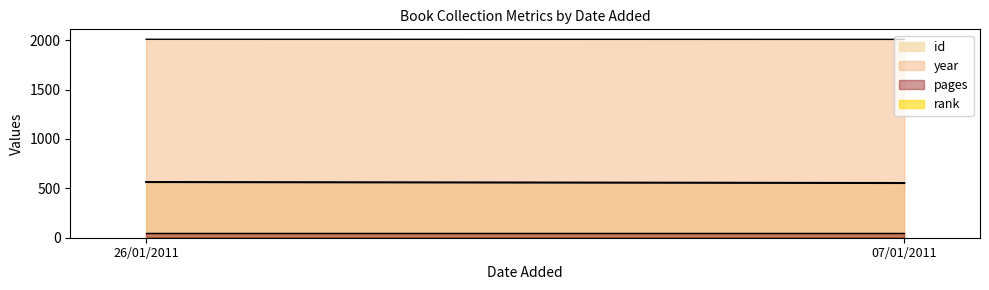

What is the total value across all series at 26/01/2011?

2623